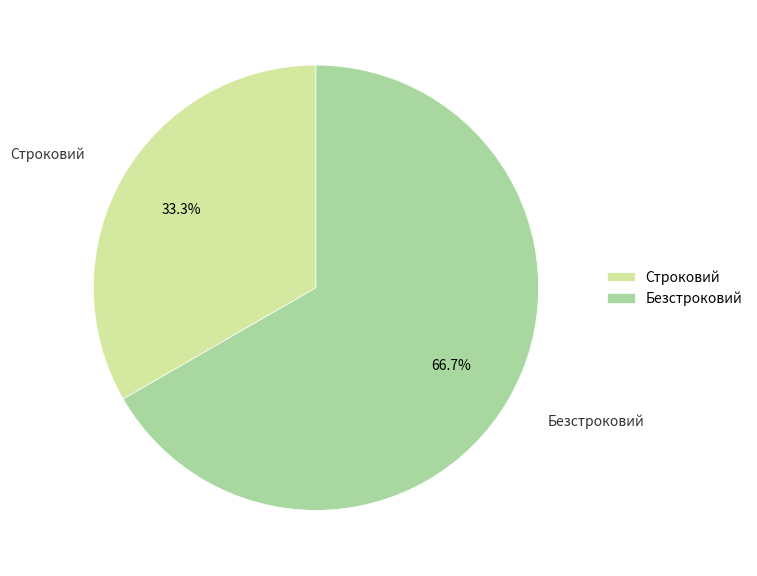

What is the largest slice in the pie chart?

Безстроковий